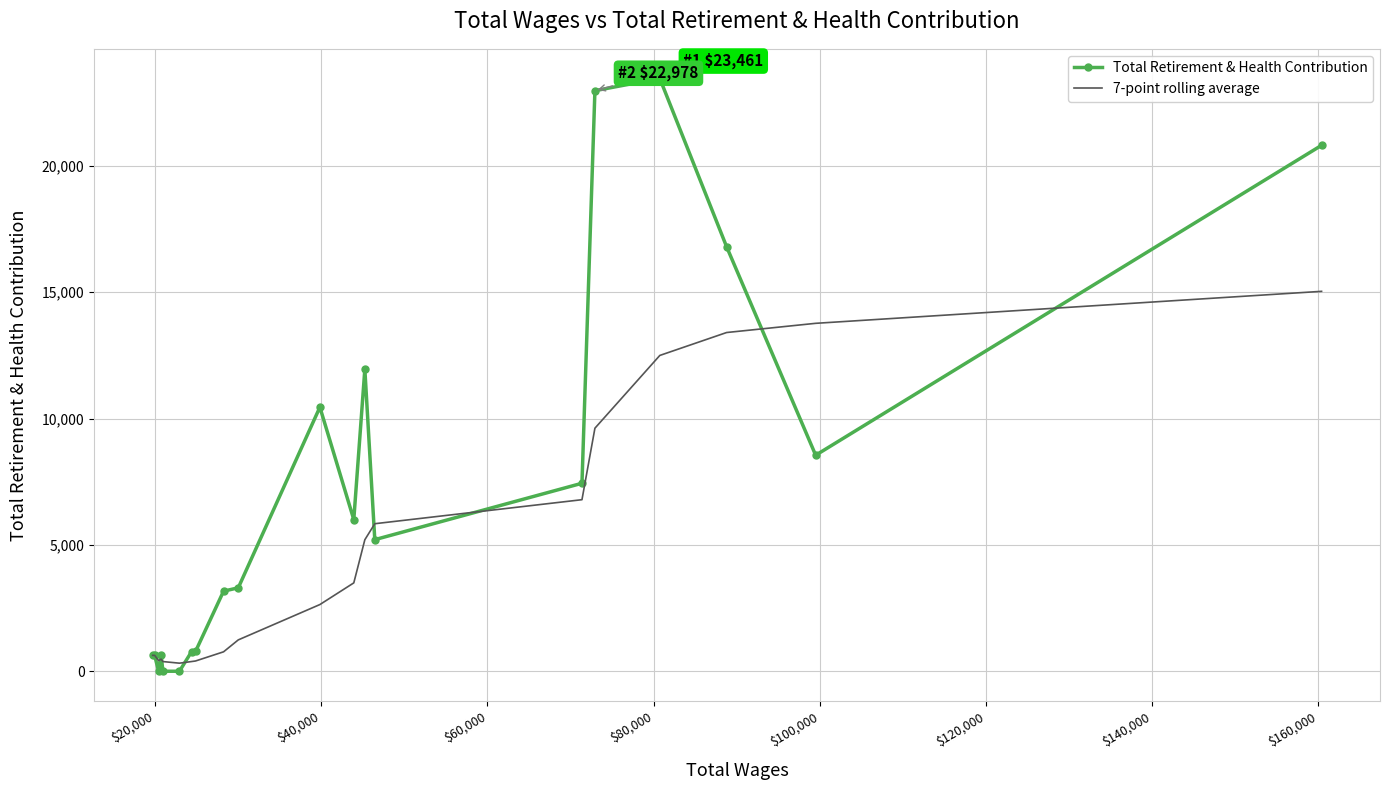

Which series has the largest total across all categories?

Total Retirement & Health Contribution